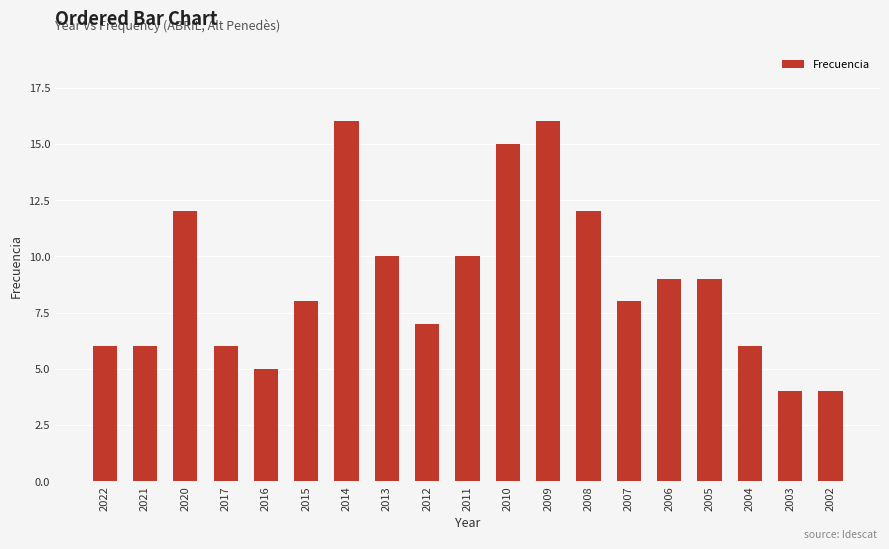

What is the sum of all values?

169